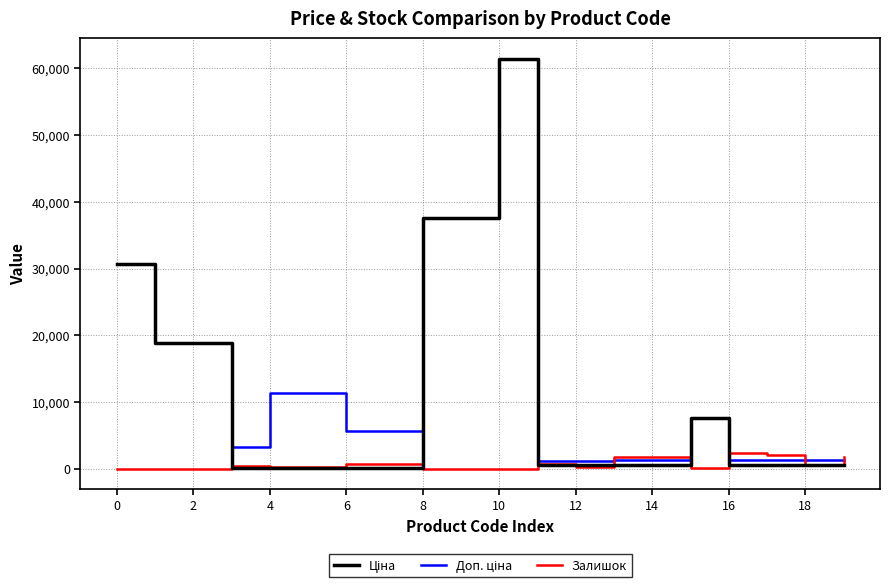

Does the chart have visible grid lines?

Yes